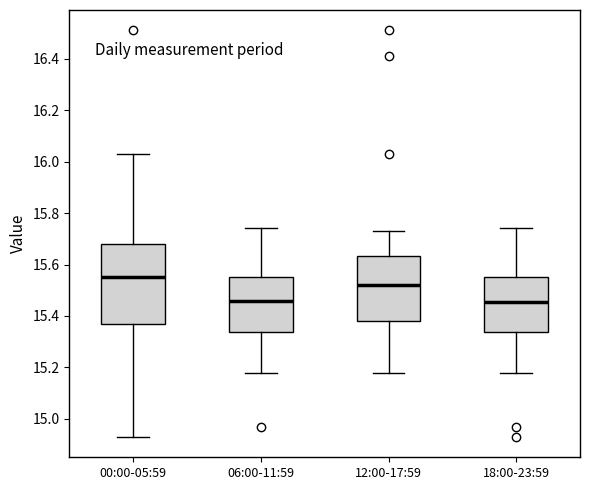

Which box is the tallest, from its lower edge to its upper edge?

00:00-05:59